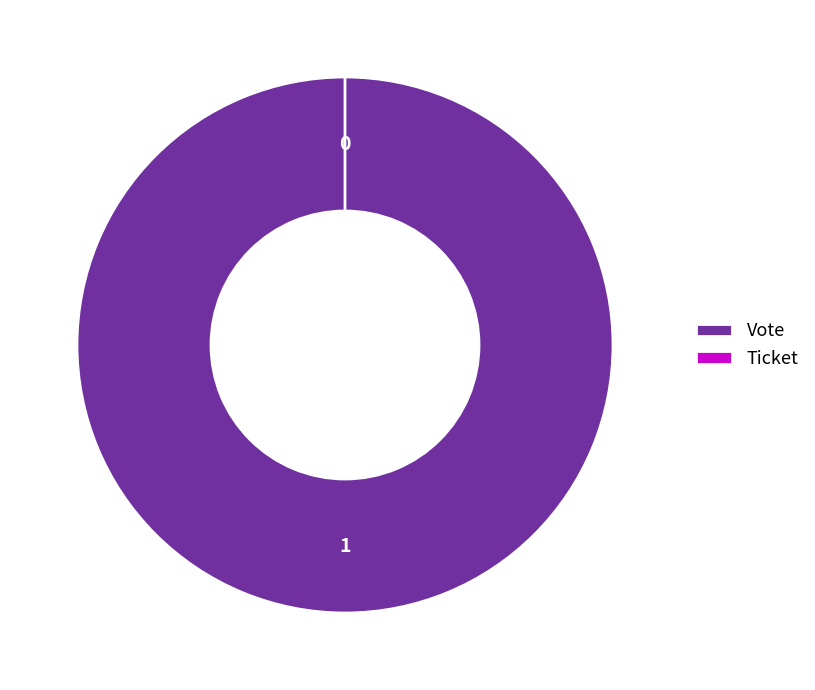

How many segments does this pie chart have?

2